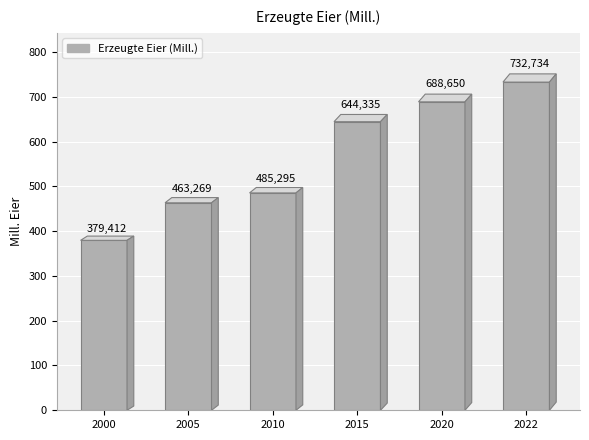

Reading left to right, what are all the values shown in this chart?

2000=379.4	2005=463.3	2010=485.3	2015=644.3	2020=688.6	2022=732.7